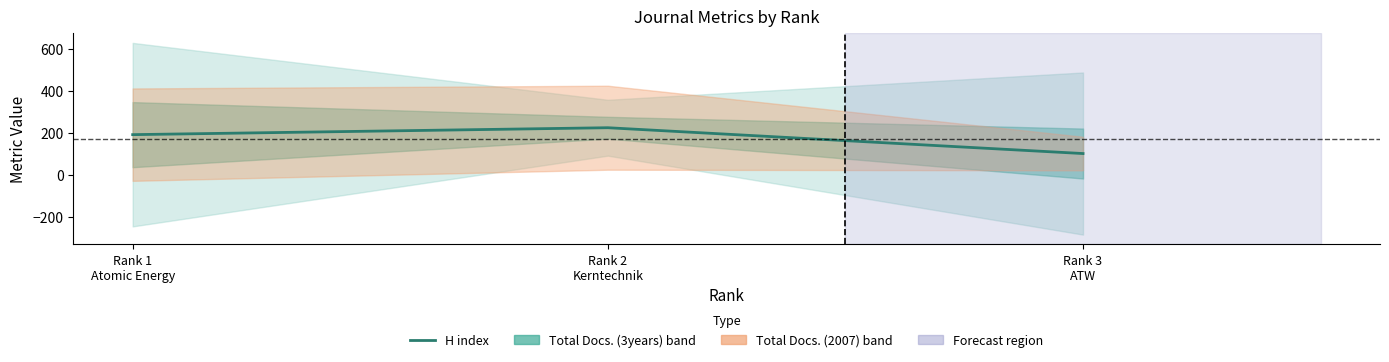

Does the chart display data point markers on the line(s)?

No